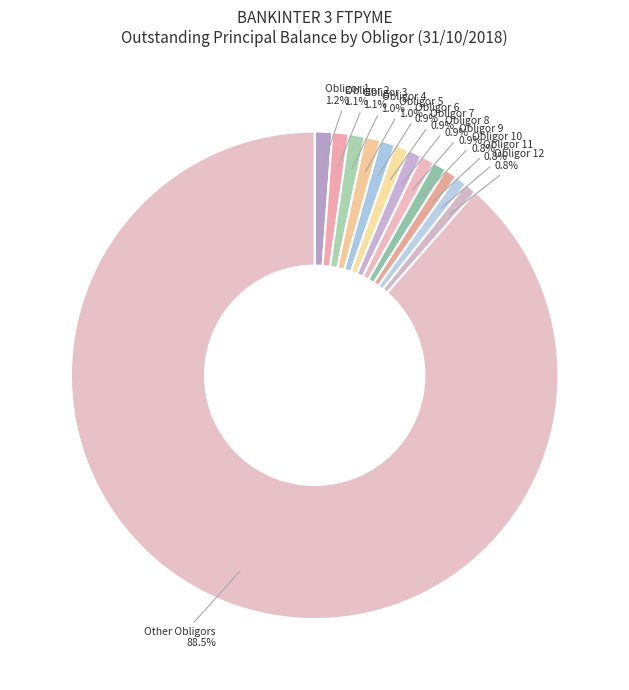

Which slice is the largest?

Other Obligors